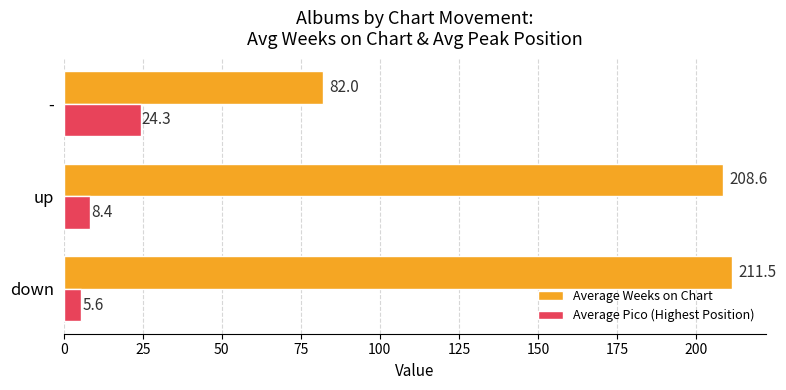

How many series are shown in this chart?

2